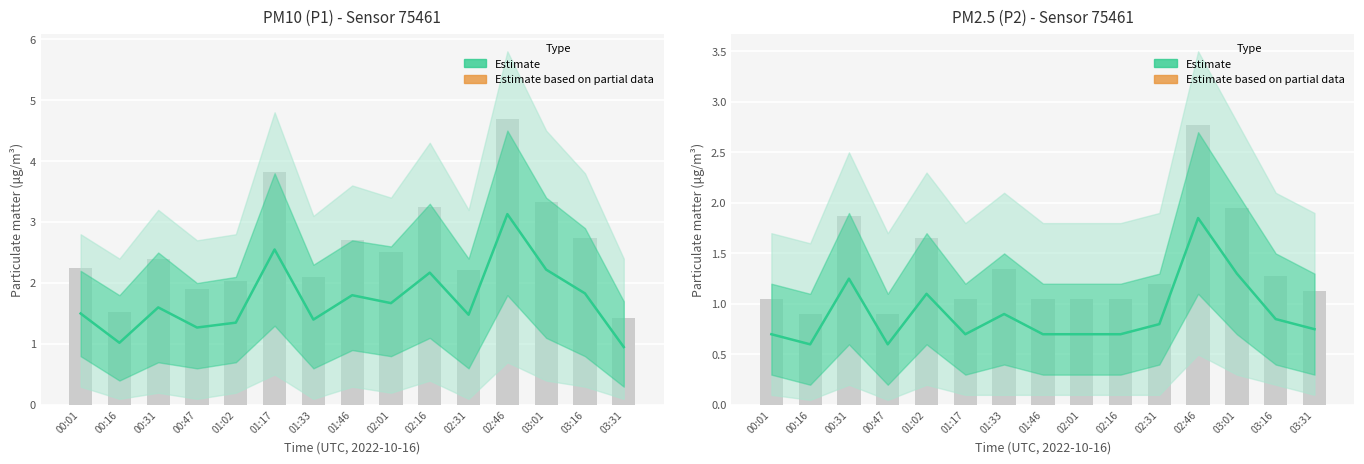

Between 03:01 and 03:16, which series saw the biggest shift?

P2 Estimate